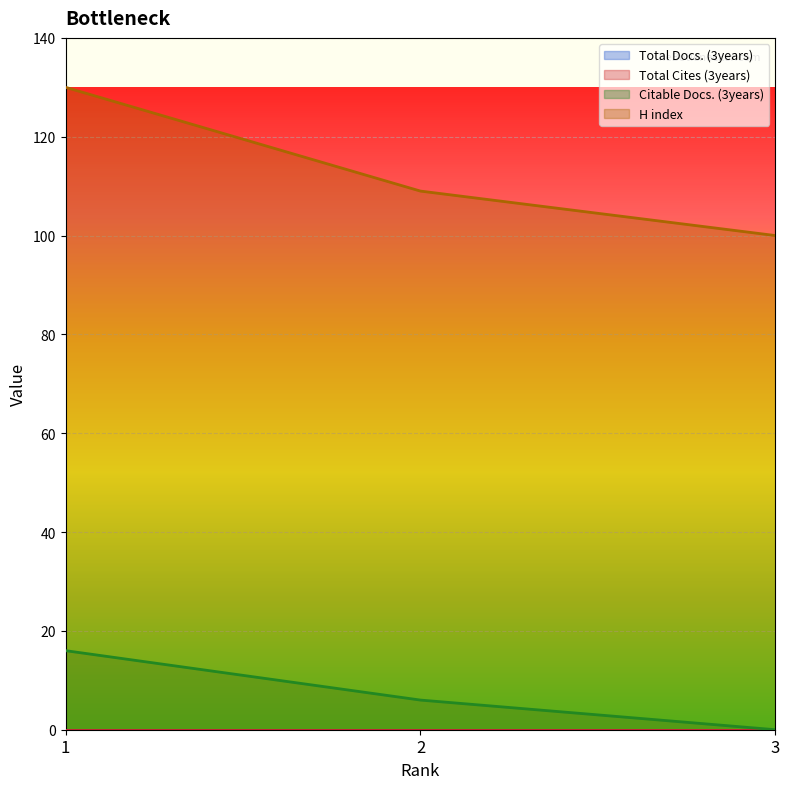

At which category is the sum across all series the highest?

1